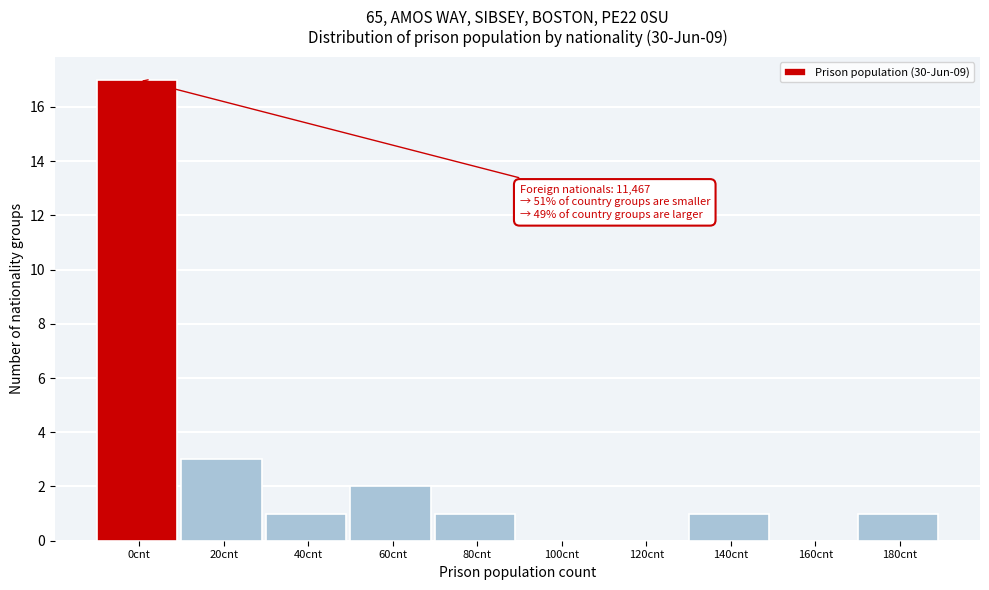

Reading left to right, what are all the values shown in this chart?

0cnt=17	20cnt=3	40cnt=1	60cnt=2	80cnt=1	100cnt=0	120cnt=0	140cnt=1	160cnt=0	180cnt=1